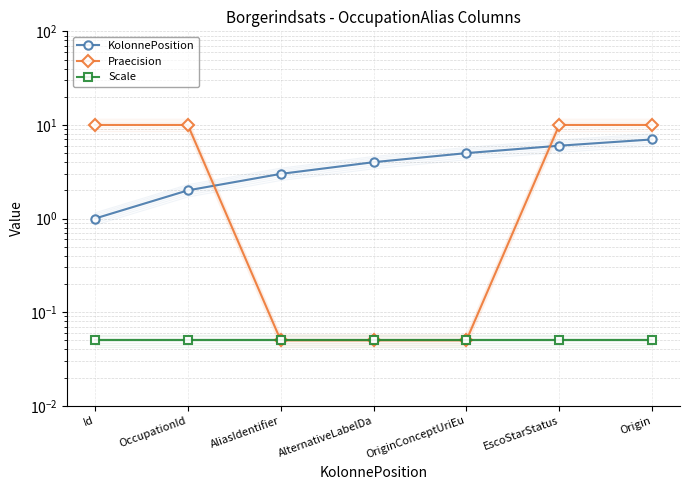

What is the sum of all Scale values?

0.4